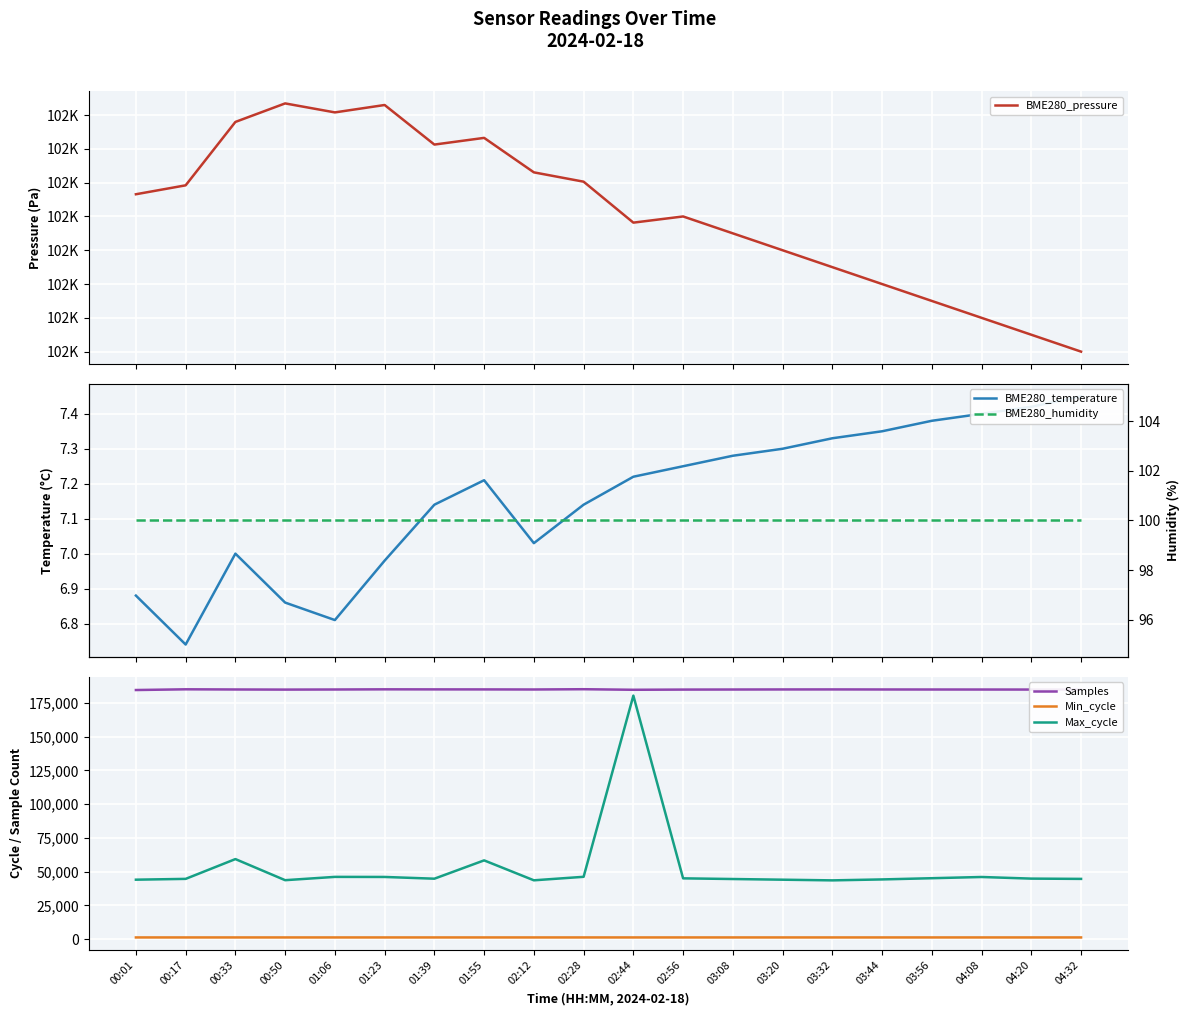

True or false: Min_cycle and BME280_pressure intersect in this chart.

False